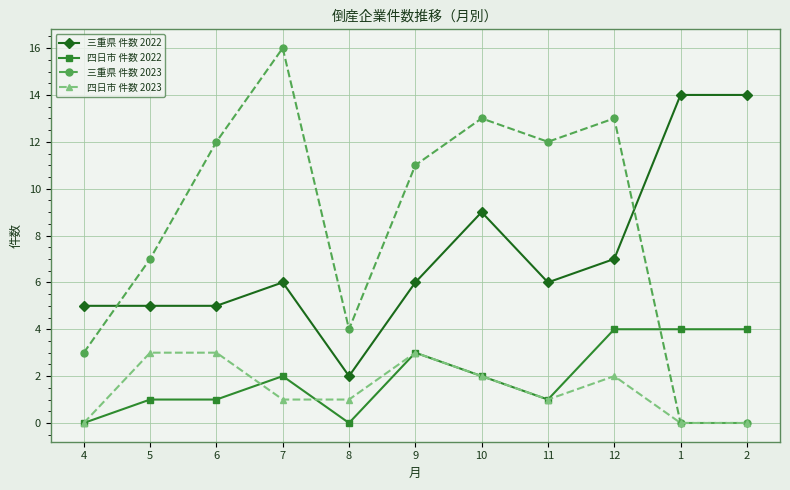

Is the value of 三重県 件数 2023 at 11 greater than the value of 三重県 件数 2022 at 9?

Yes